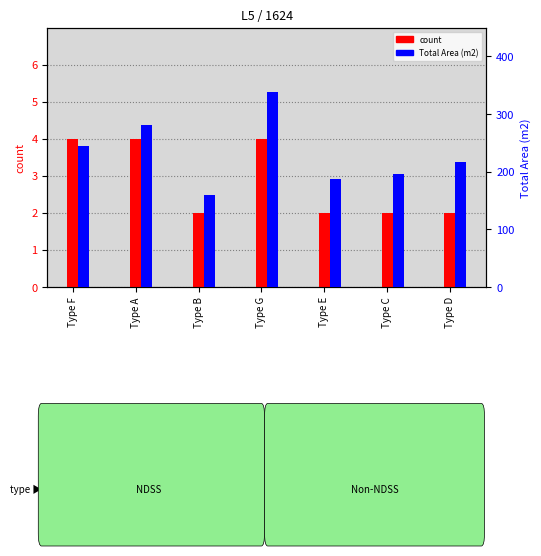

What is the maximum value shown in the chart?

338.8